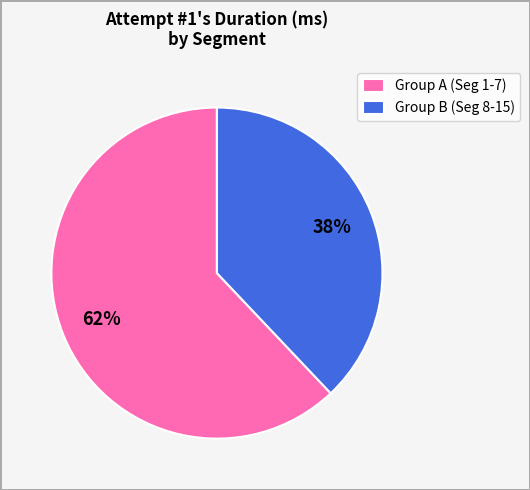

Does Group A (Seg 1-7) represent more than half of the total?

Yes